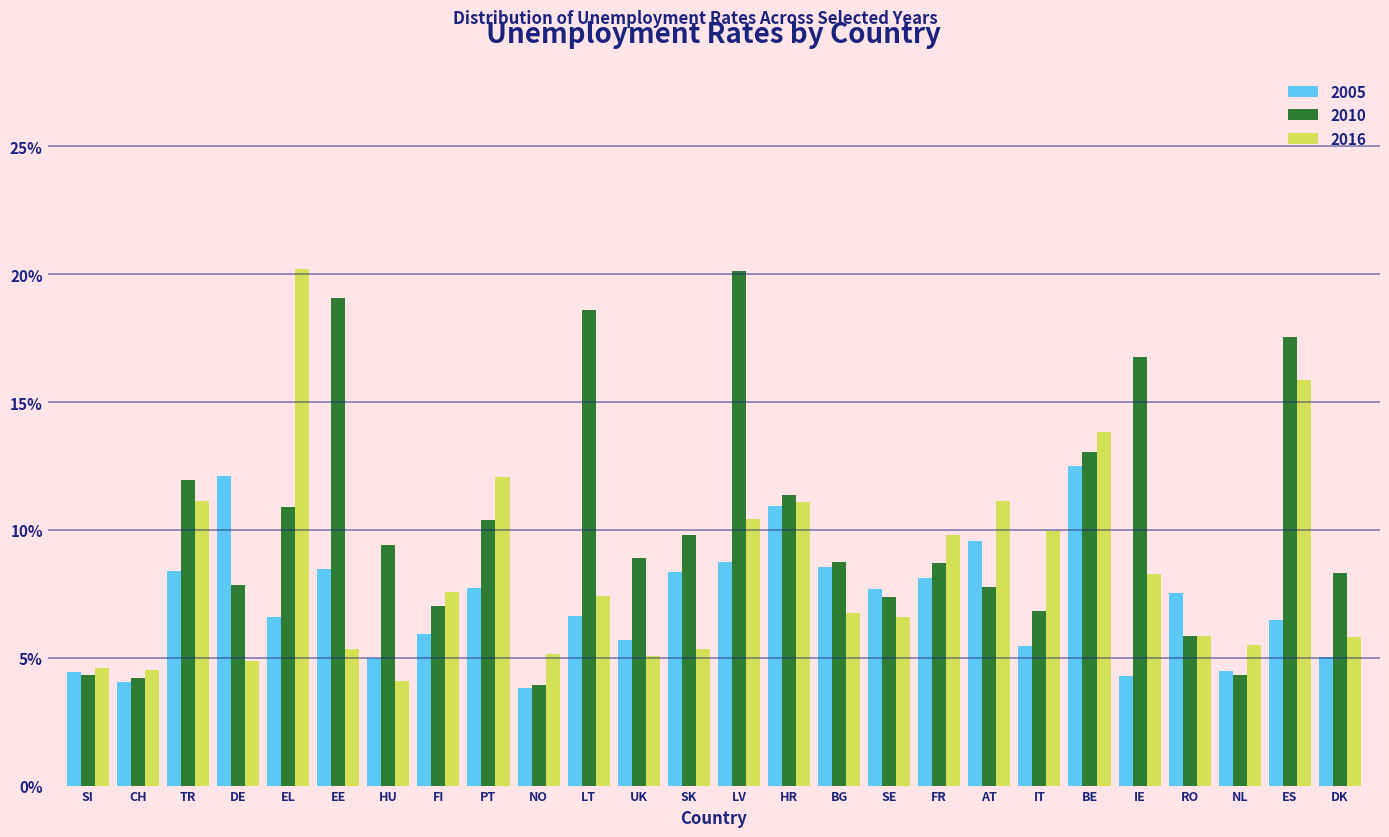

The 2010 series shows 24.1 at IE. True or false?

False